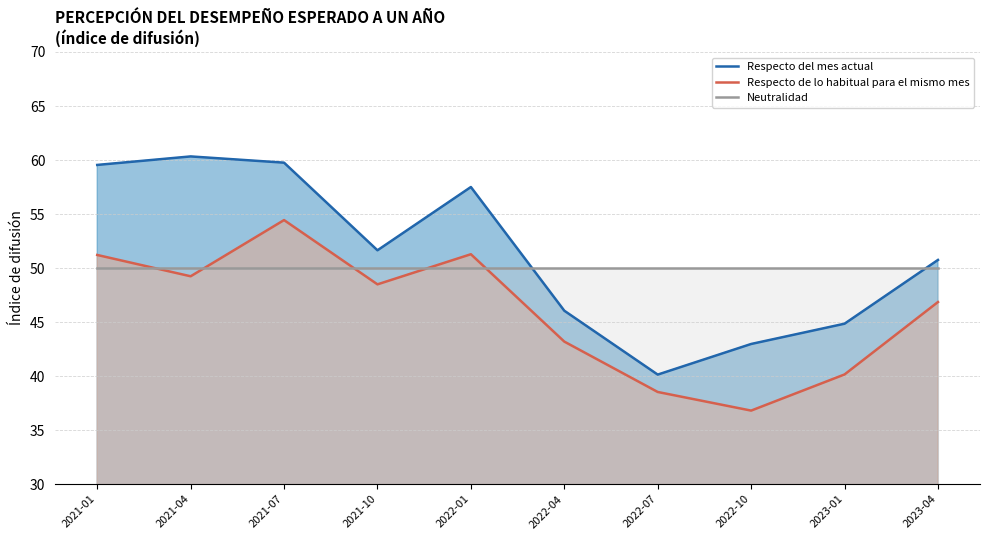

Is the value of Respecto de lo habitual para el mismo mes at 2021-10 greater than the value of Neutralidad at 2022-07?

No